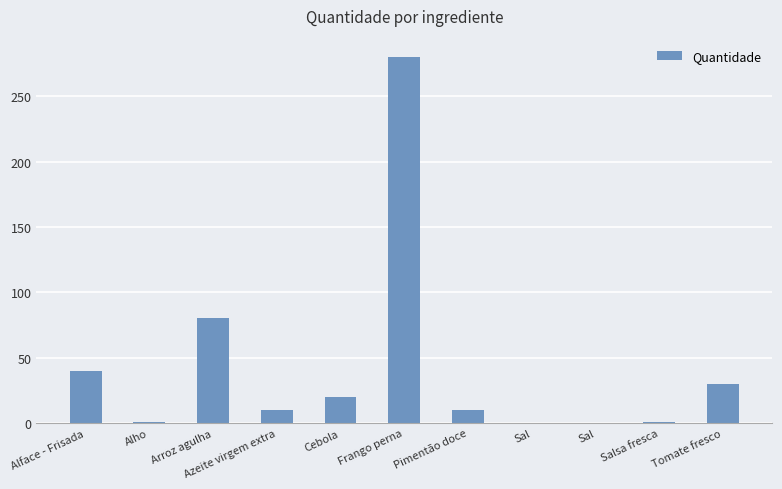

Reading left to right, extract all data points from this chart.

Alface - Frisada=40.0	Alho=0.5	Arroz agulha=80.0	Azeite virgem extra=10.0	Cebola=20.0	Frango perna=280.0	Pimentão doce=10.0	Sal=0.1	Sal=0.1	Salsa fresca=0.5	Tomate fresco=30.0